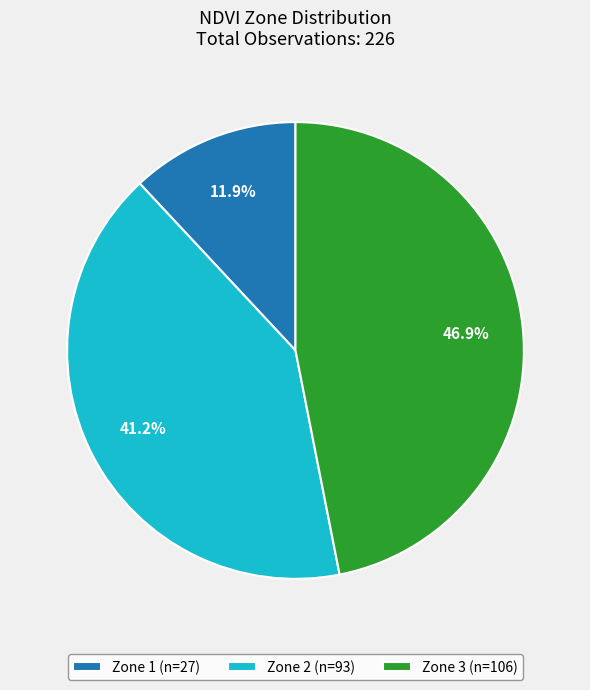

Is there any slice that represents more than half of the pie?

No